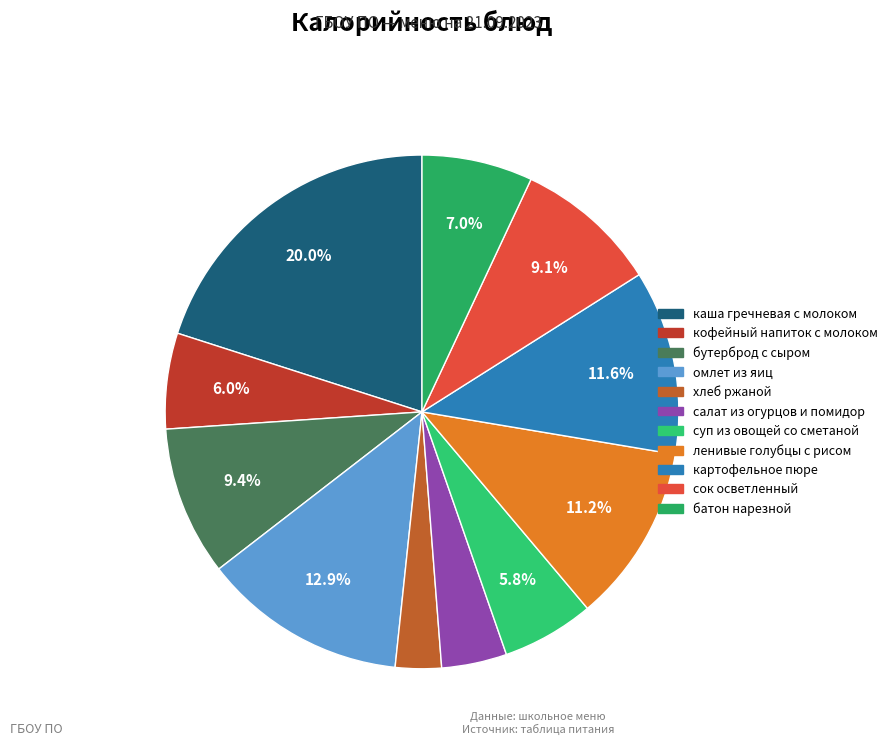

How many segments does this pie chart have?

11